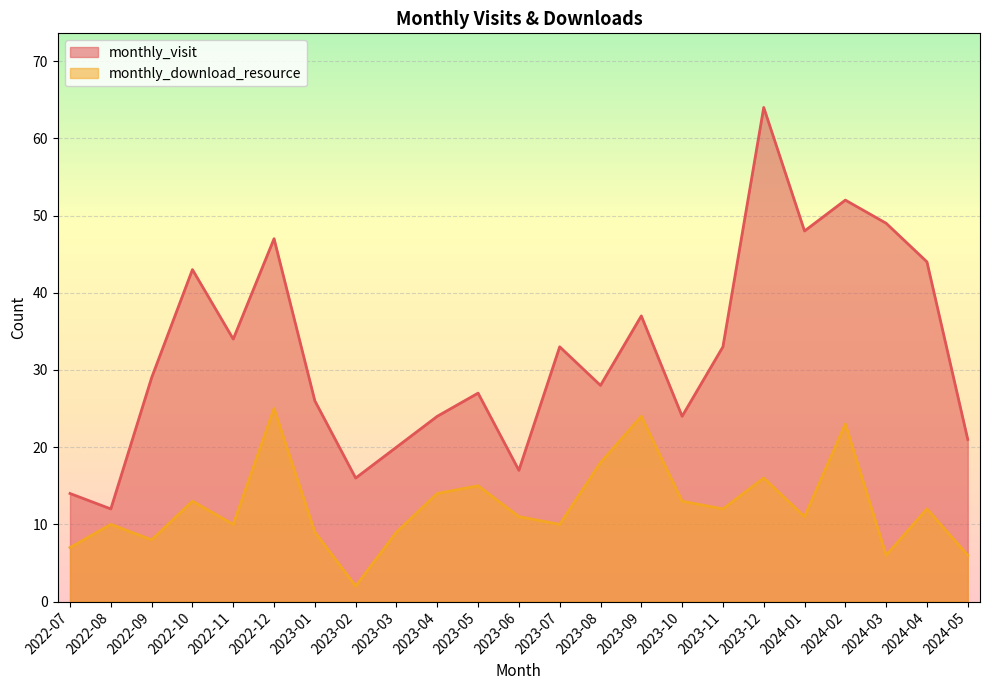

What is the difference between the second highest and second lowest values in the monthly_visit series?

38